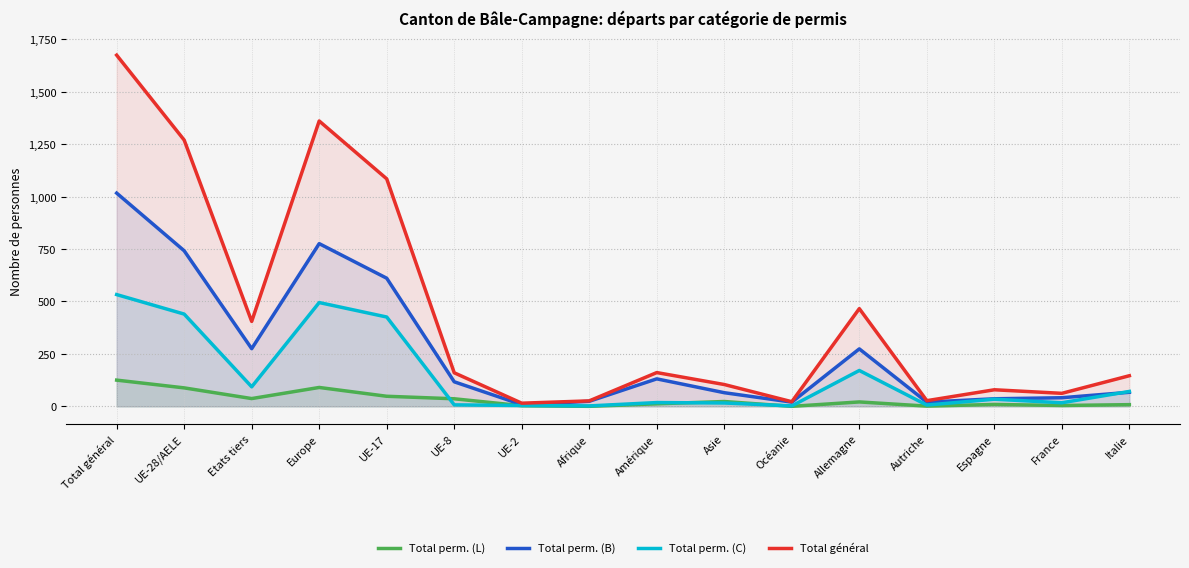

Reading left to right, transcribe all the data shown in this chart.

Total perm. (L): 125	88	37	90	48	36	3	0	12	23	0	21	1	9	4	8
Total perm. (B): 1017	742	275	776	611	117	8	24	131	65	20	274	20	36	41	67
Total perm. (C): 533	440	93	495	426	7	4	2	18	16	2	171	6	34	17	71
Total général: 1675	1270	405	1361	1085	160	15	26	161	104	22	466	27	79	62	146